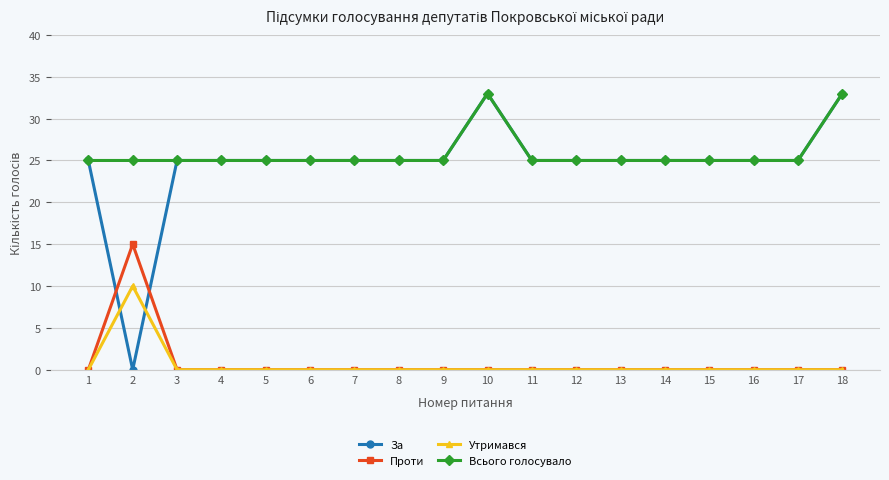

The За series shows 25 at 4. True or false?

True